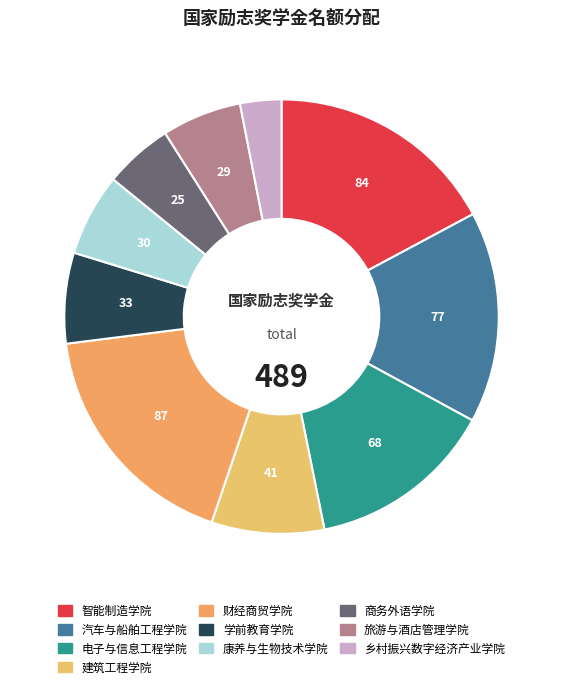

Approximately how many times larger is the value at 康养与生物技术学院 compared to 乡村振兴数字经济产业学院?

2.0